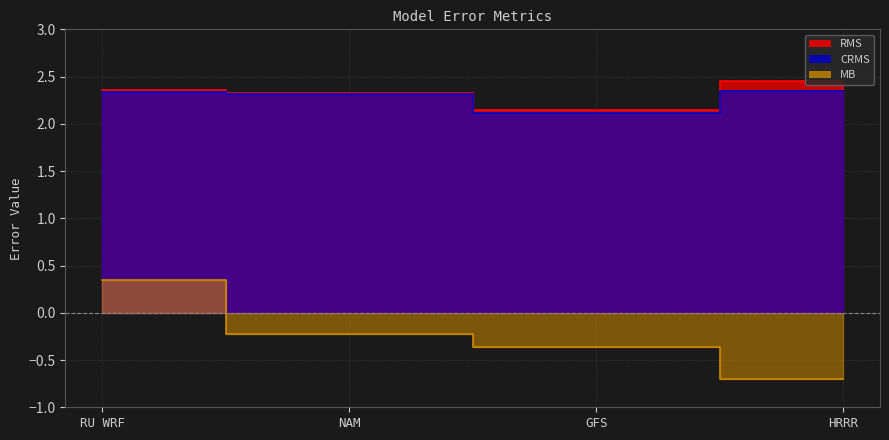

Is it true that CRMS equals 3.9 at RU WRF?

False